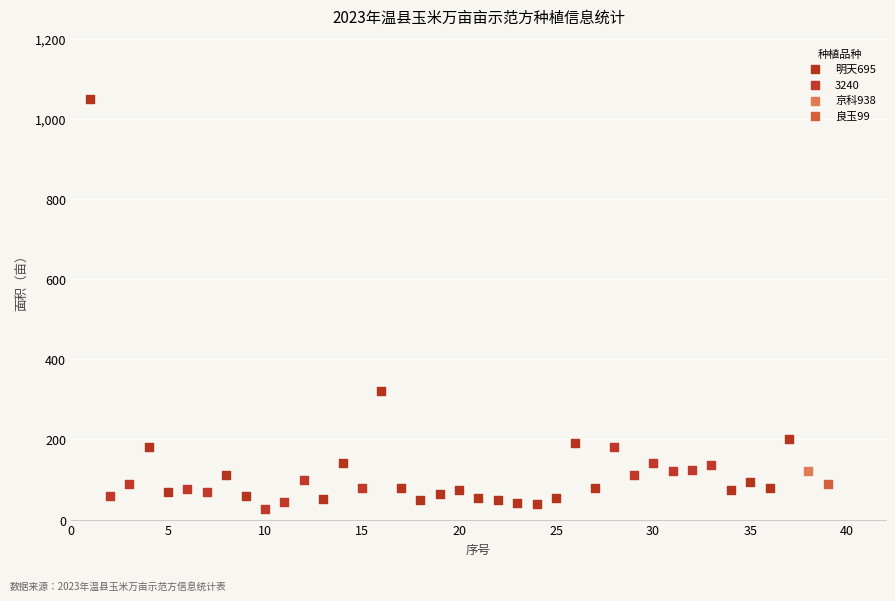

What are all the series names shown in the legend?

明天695, 3240, 京科938, 良玉99